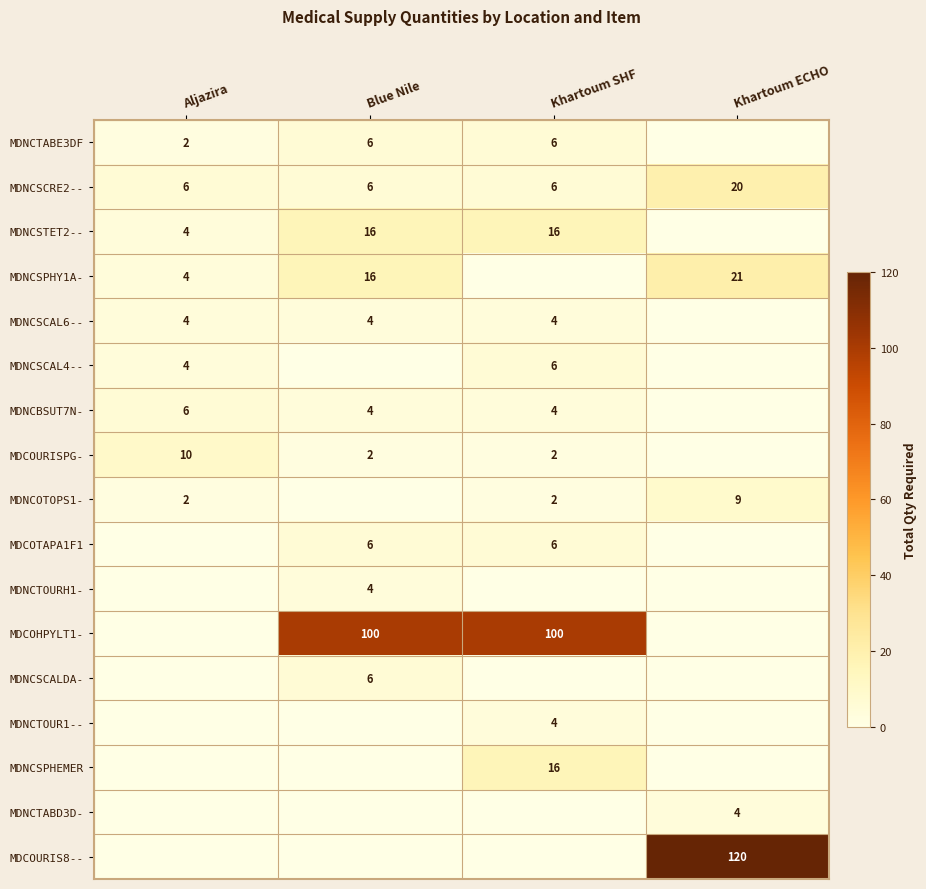

Is it true that MDNCSTET2-- equals 16 at Khartoum SHF?

True